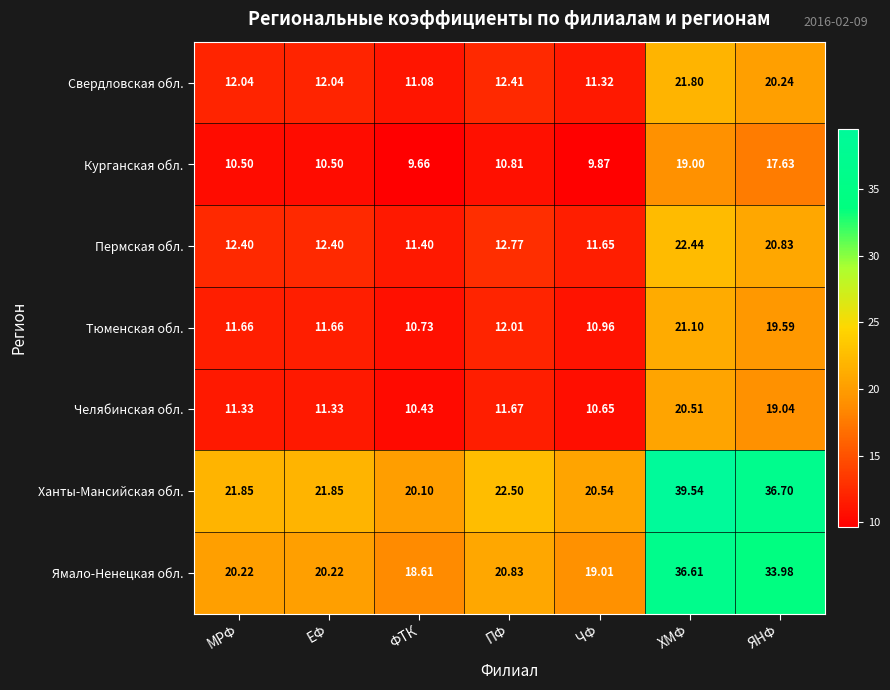

Which series has the widest spread of values?

Ханты-Мансийская обл.